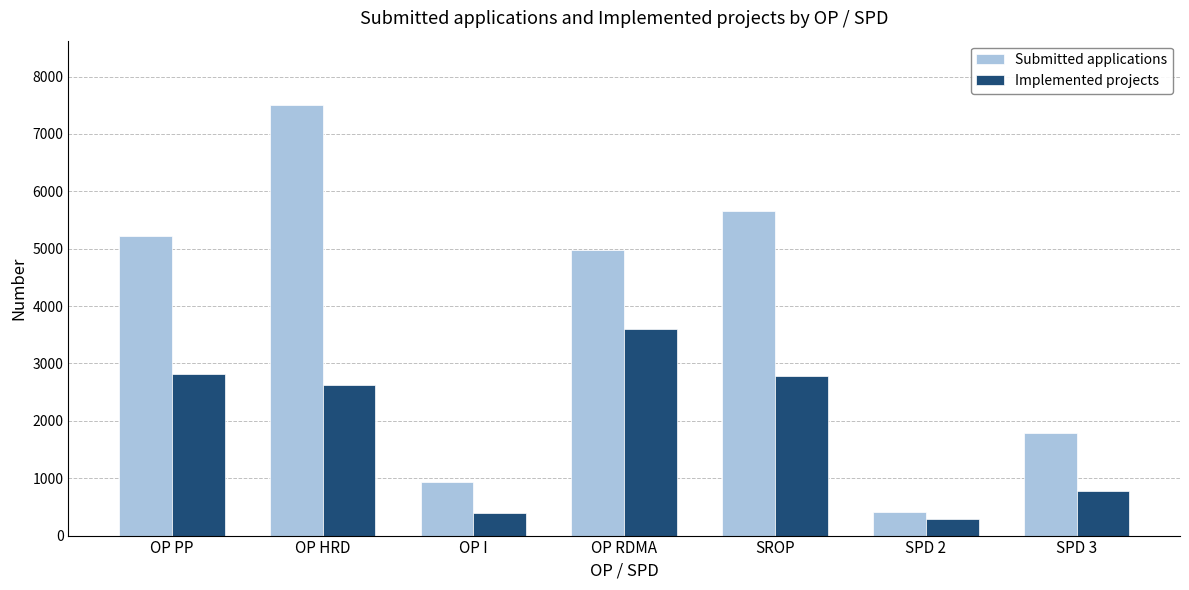

What is the difference between the maximum and second lowest values in the Implemented projects series?

3200